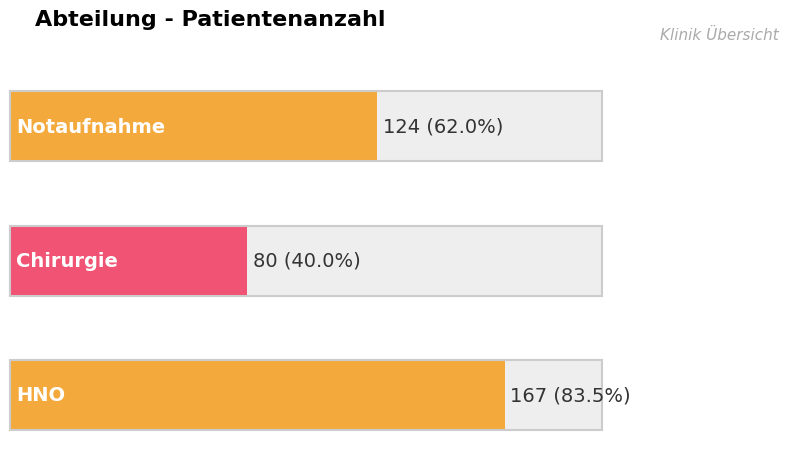

What is the difference between the maximum and second lowest values?

43